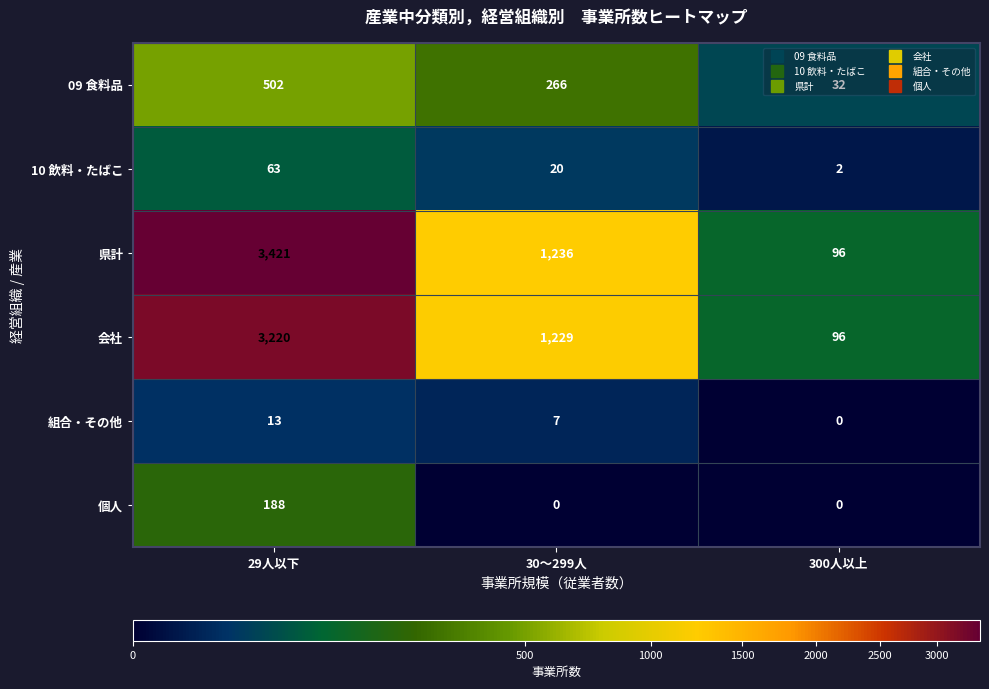

How many data points in 組合・その他 are less than 7?

1